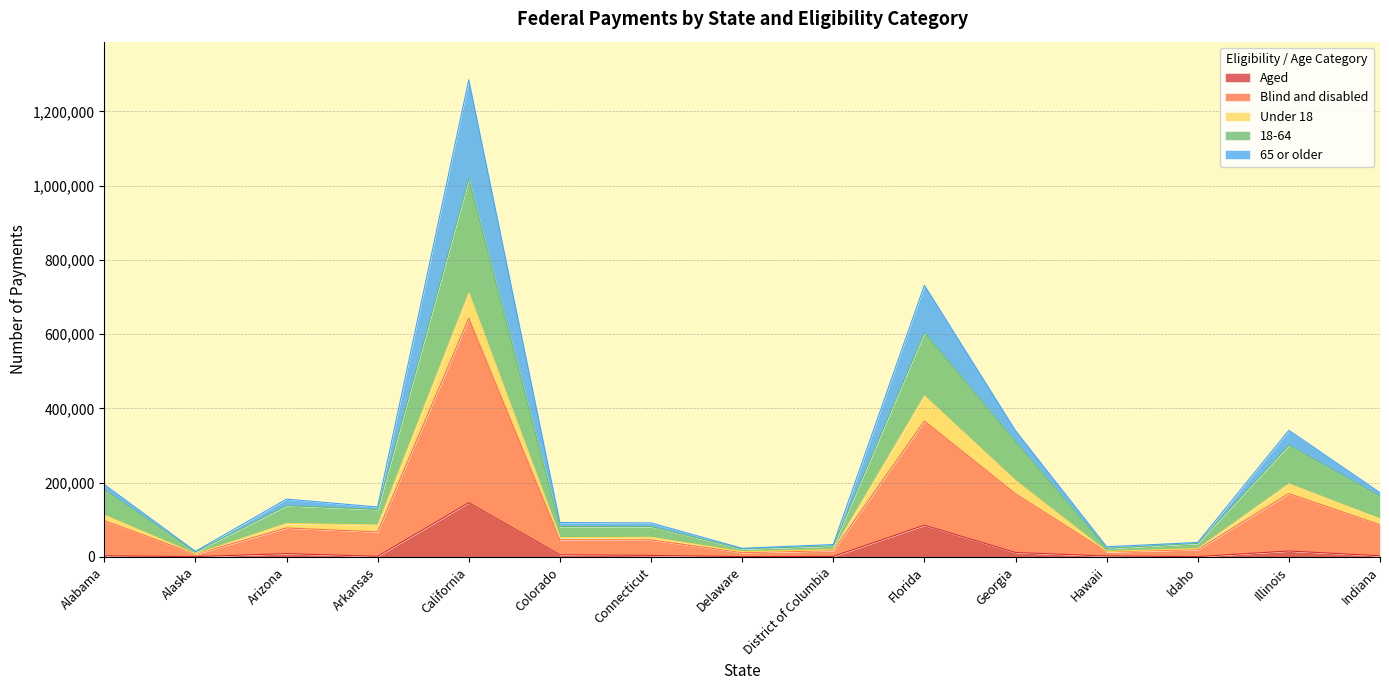

Which category has the highest value in the Aged series?

California